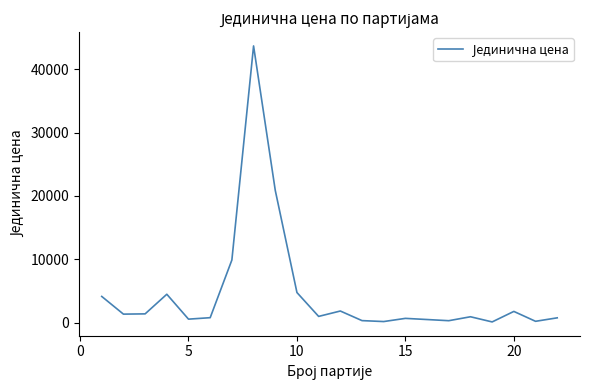

What is the maximum value shown in the chart?

43660.0